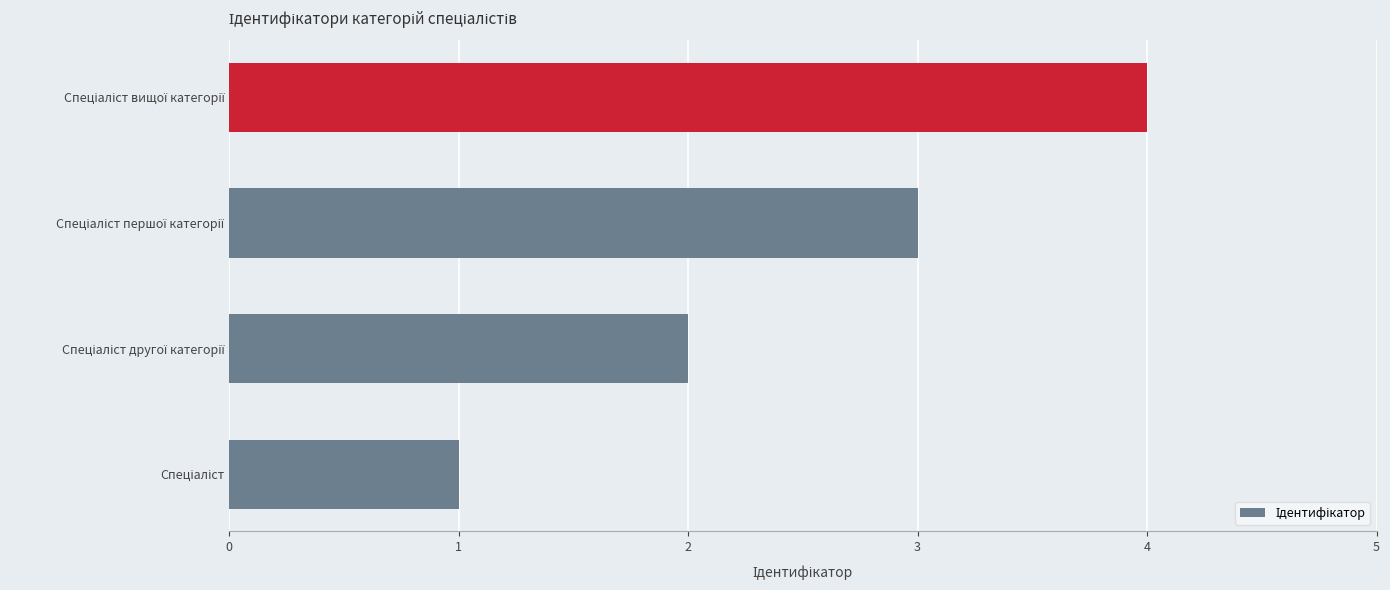

What is the maximum value shown in the chart?

4